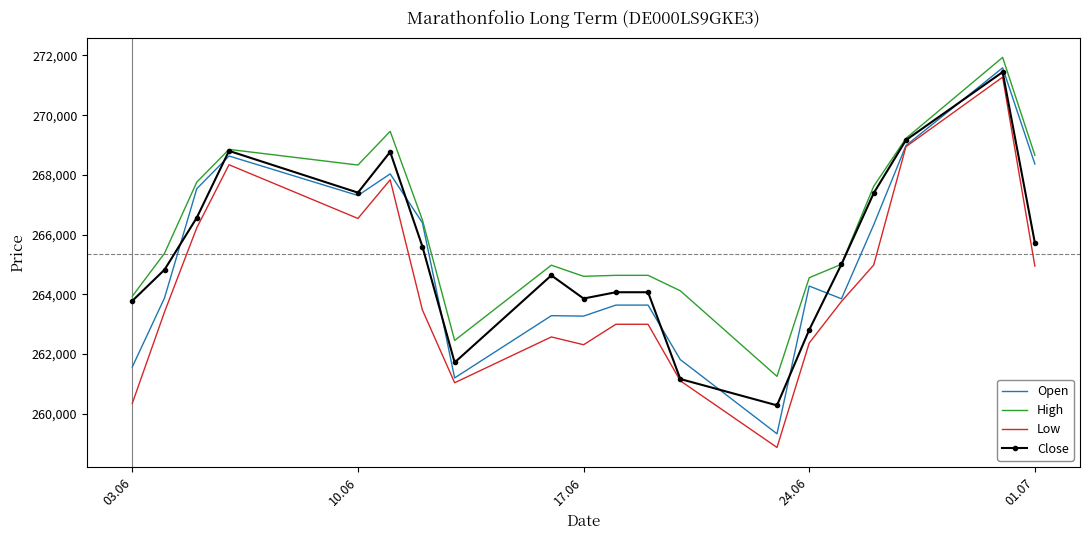

What is the highest value of the High series?

271935